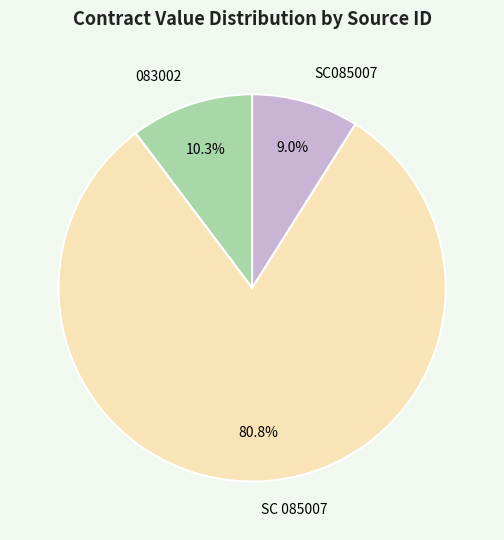

What percentage is the 083002 slice, to the nearest percent?

10%